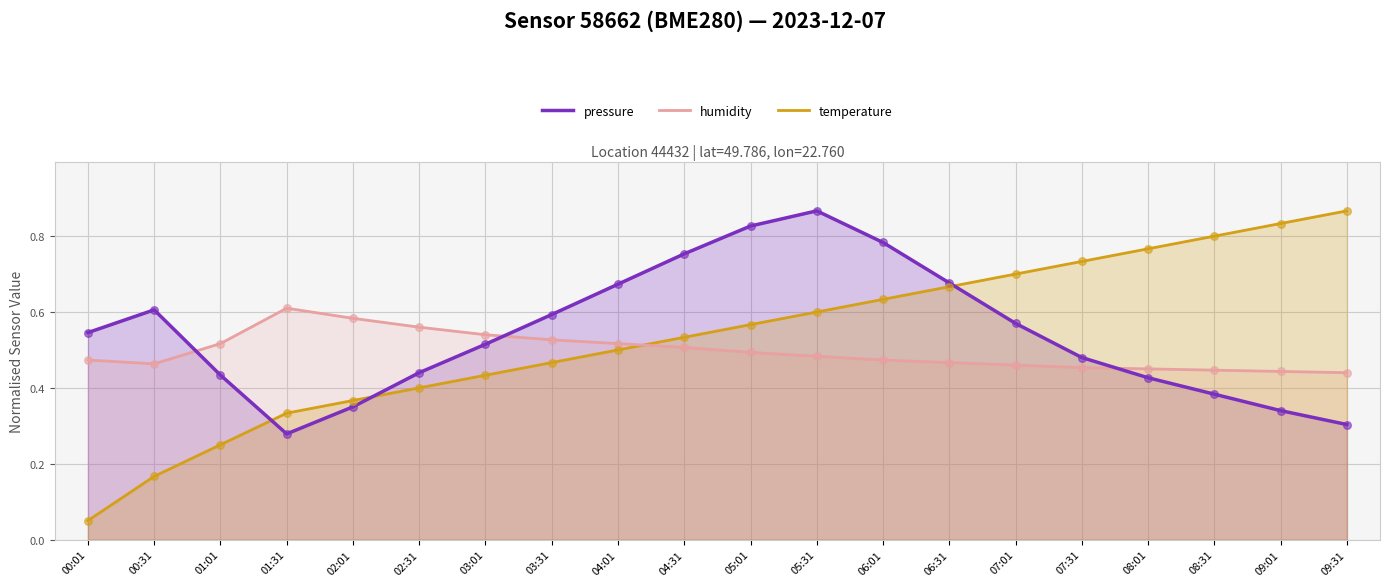

Which series reaches the maximum Y coordinate?

pressure